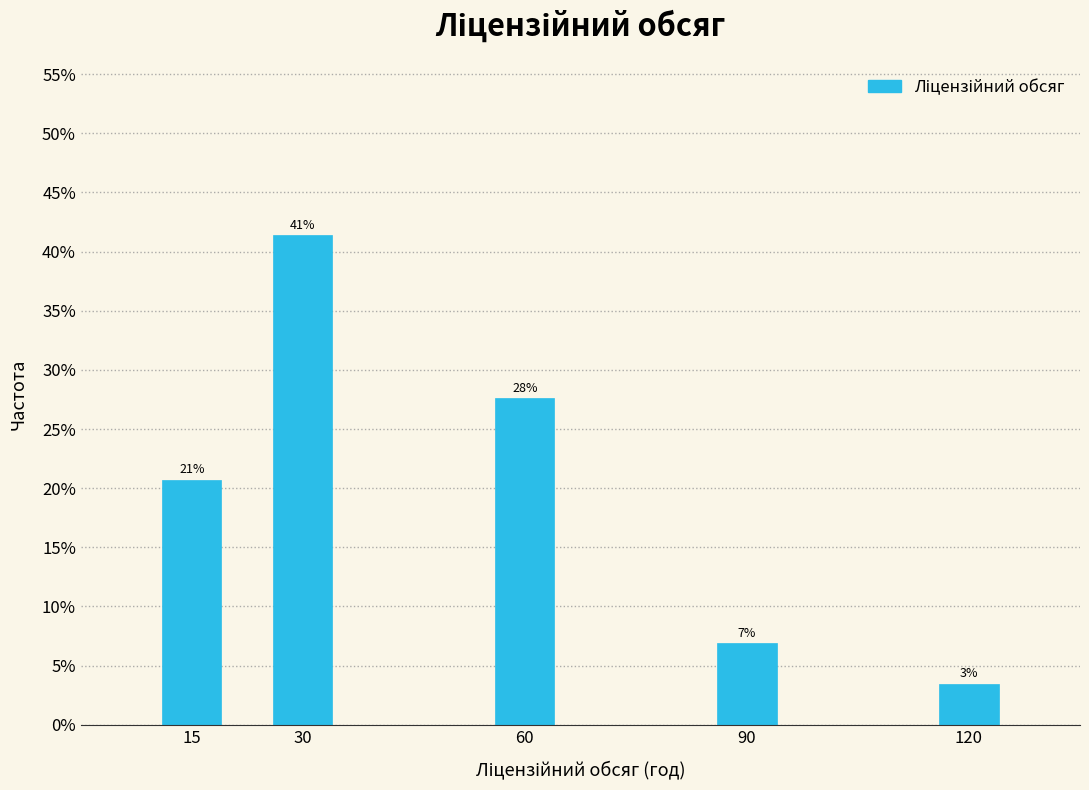

How many bars are there in total?

5